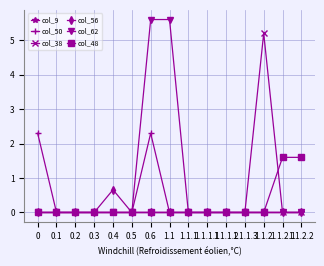

What position from the right is 1.1.1?

7